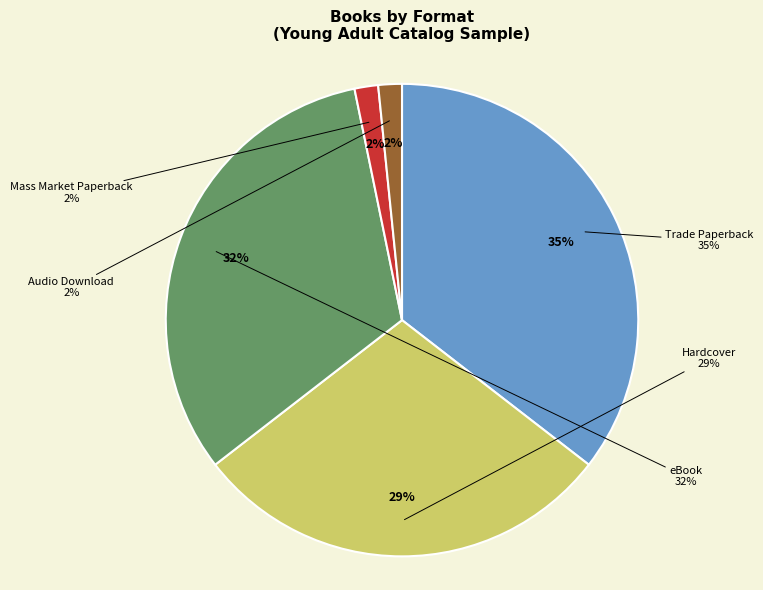

To the nearest percent, what percentage of the pie is Audio Download?

2%